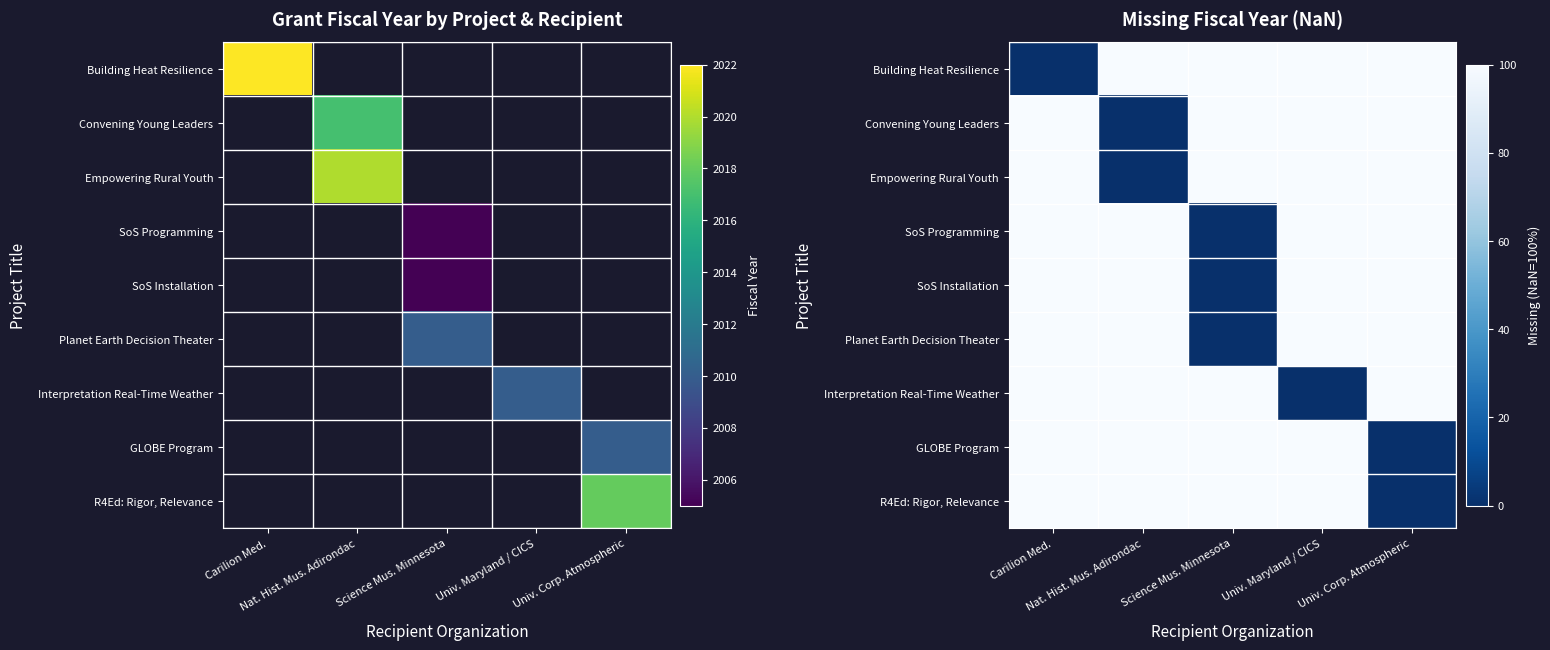

What is the difference between the maximum and minimum values in the Interpretation Real-Time Weather series?

100